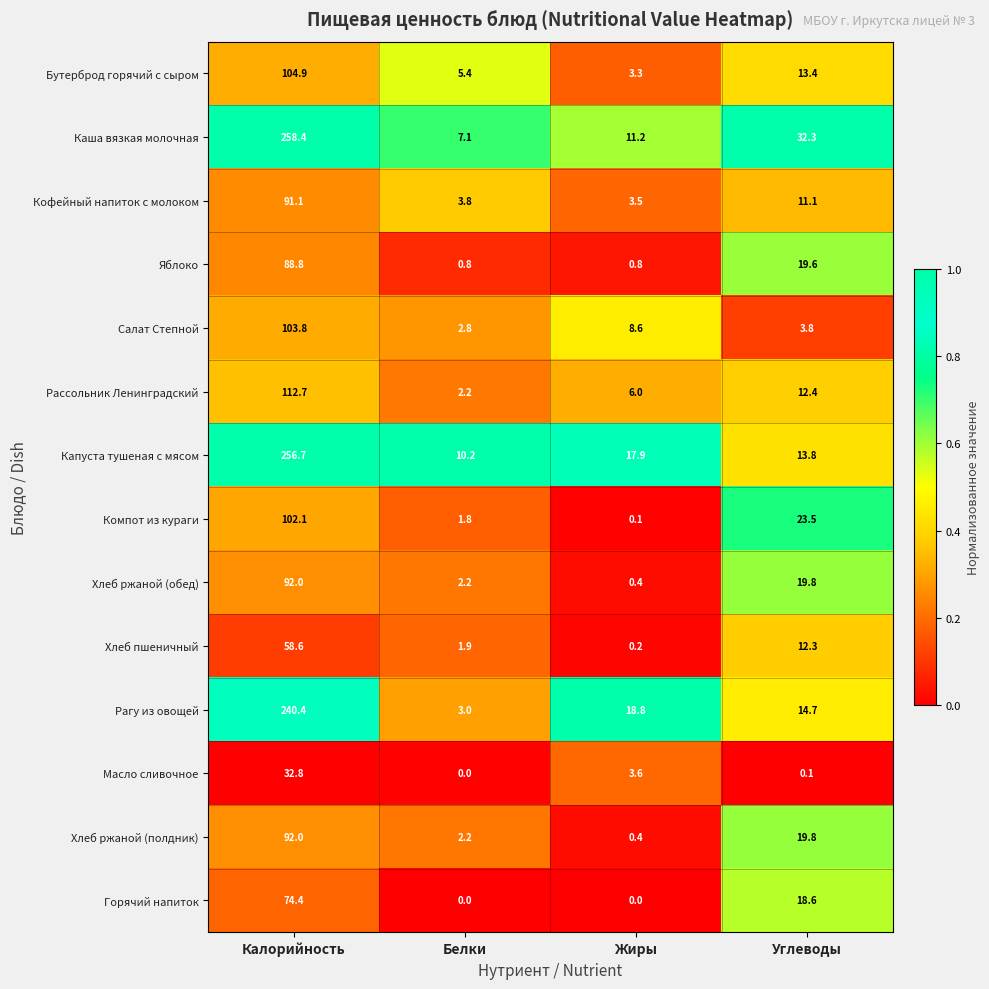

The value of Рагу из овощей at Калорийность is 240.4. True or false?

True